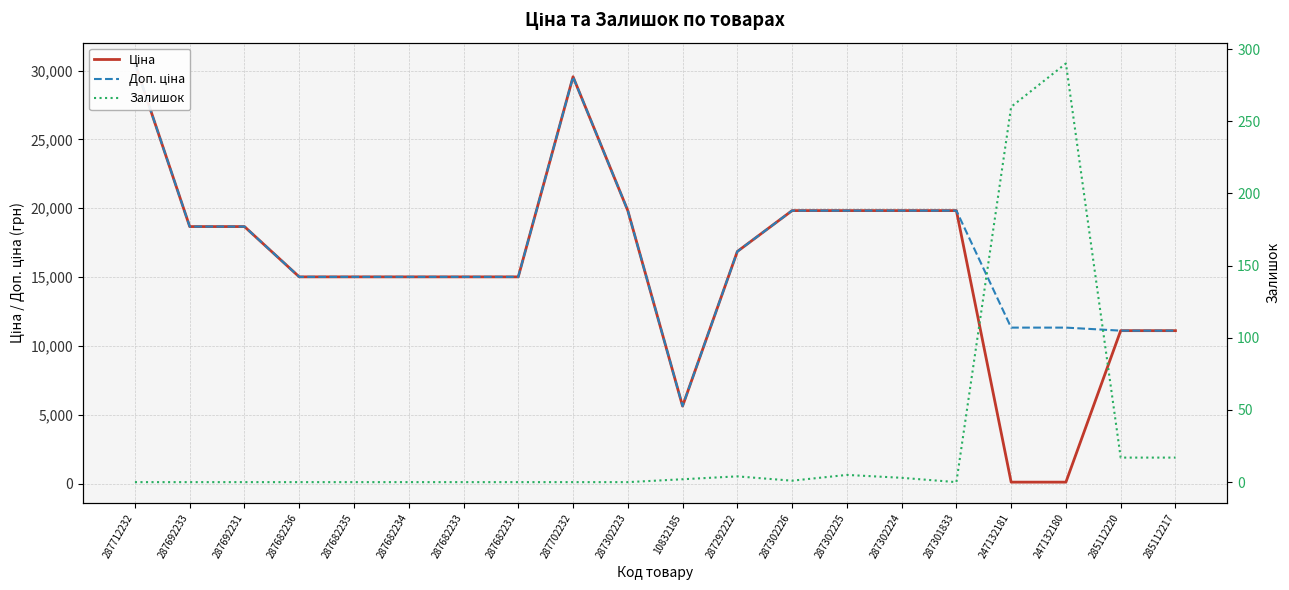

True or false: Залишок and Ціна cross at least once.

True